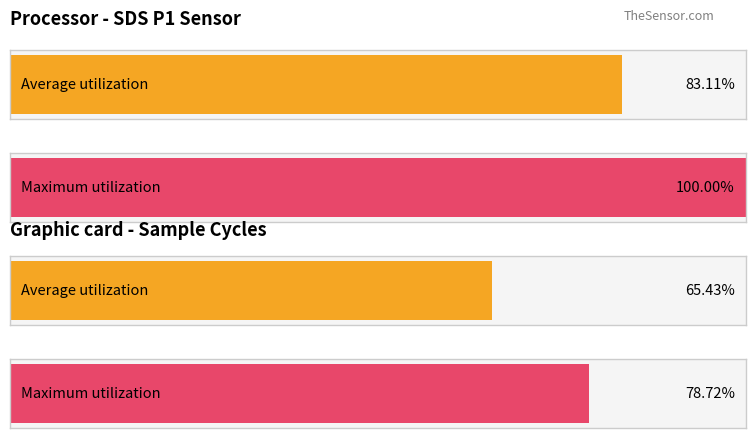

Which series has the largest total across all categories?

Maximum utilization